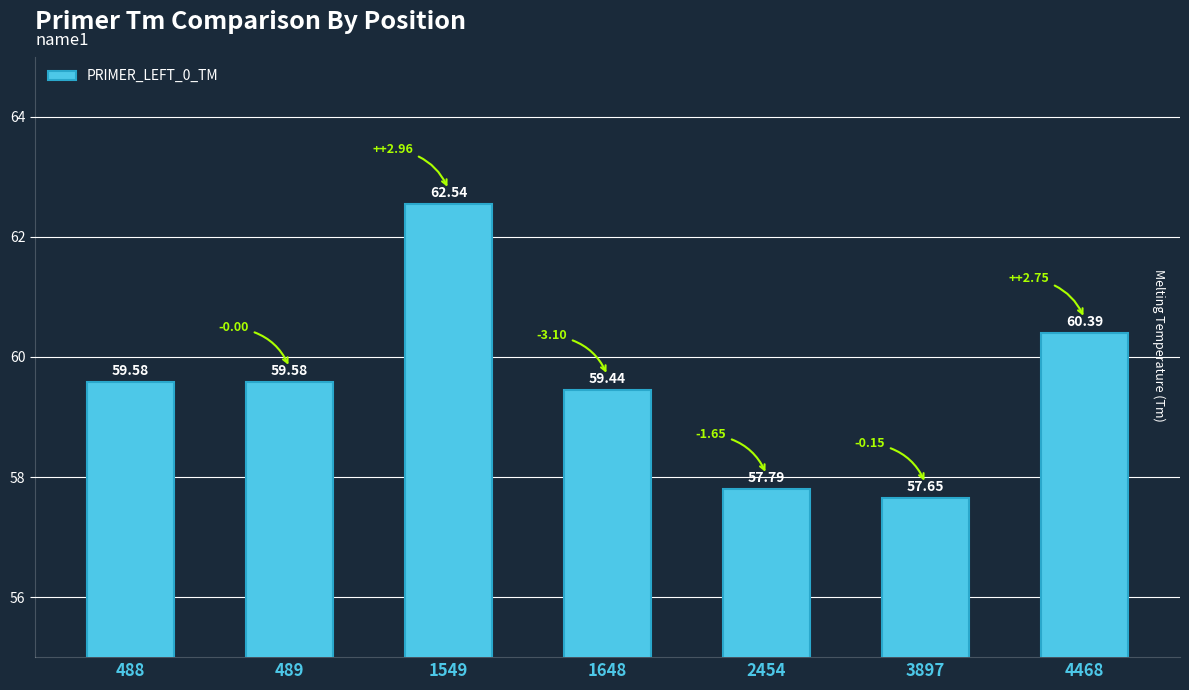

Is it true that the value at 489 is 78.8?

False